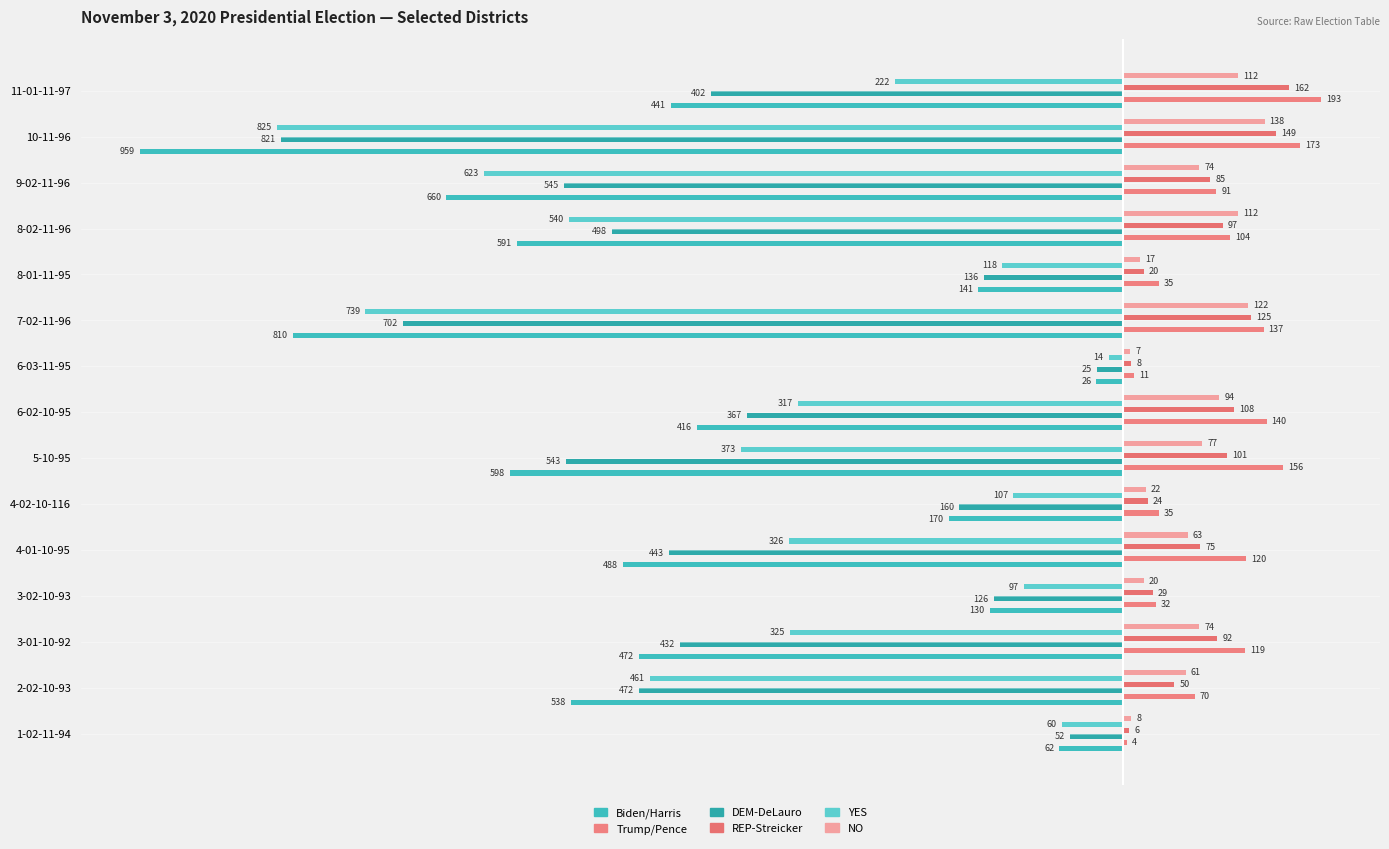

At which category is the sum across all series the highest?

6-03-11-95